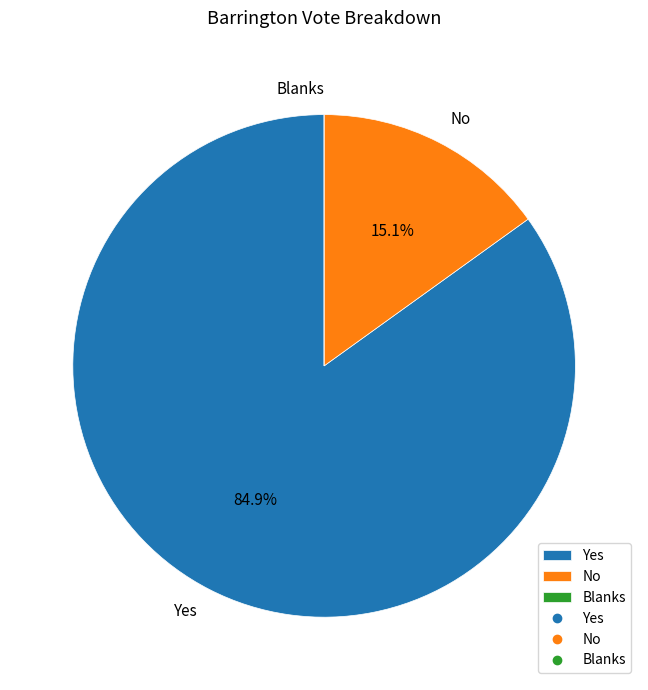

To the nearest percent, what portion does No represent?

15%